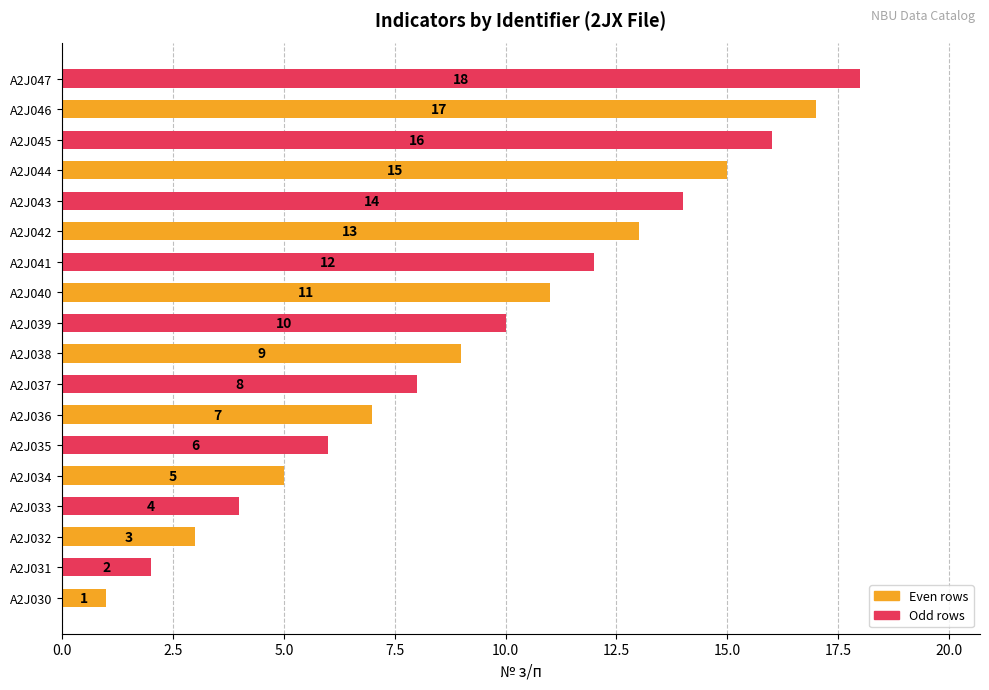

Rank the categories by value from lowest to highest.

A2J030, A2J031, A2J032, A2J033, A2J034, A2J035, A2J036, A2J037, A2J038, A2J039, A2J040, A2J041, A2J042, A2J043, A2J044, A2J045, A2J046, A2J047